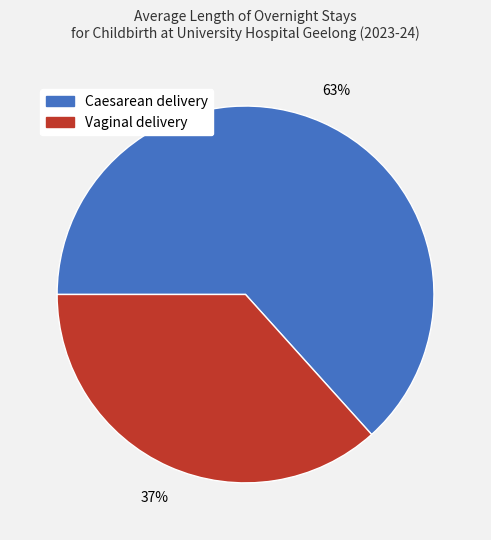

What is the majority slice?

Caesarean delivery